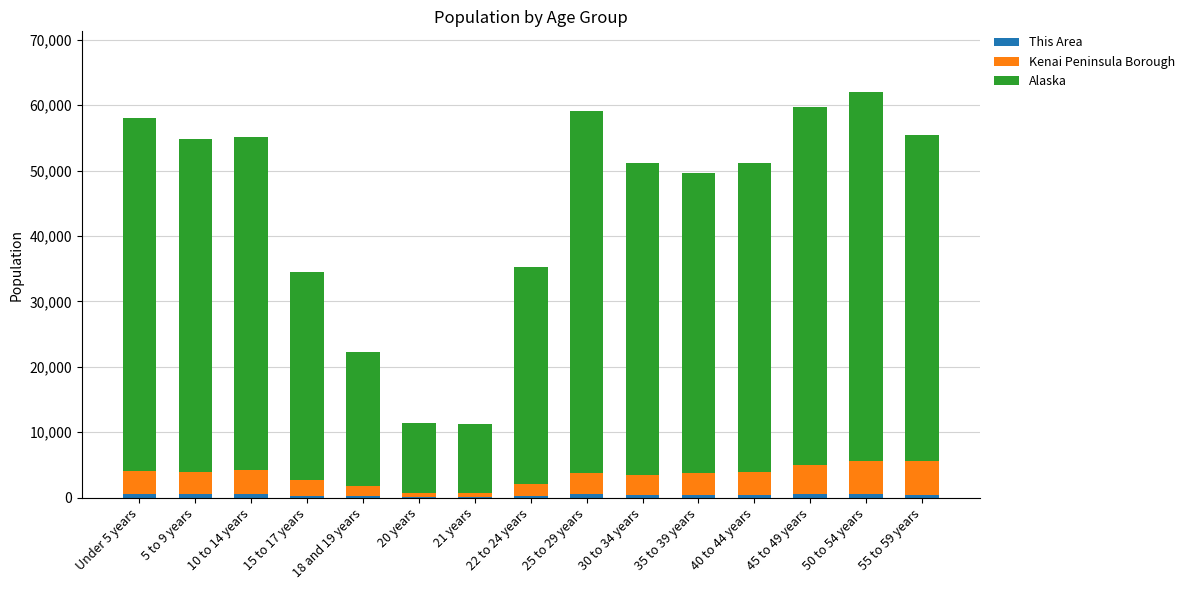

Does the chart contain stacked bars?

Yes